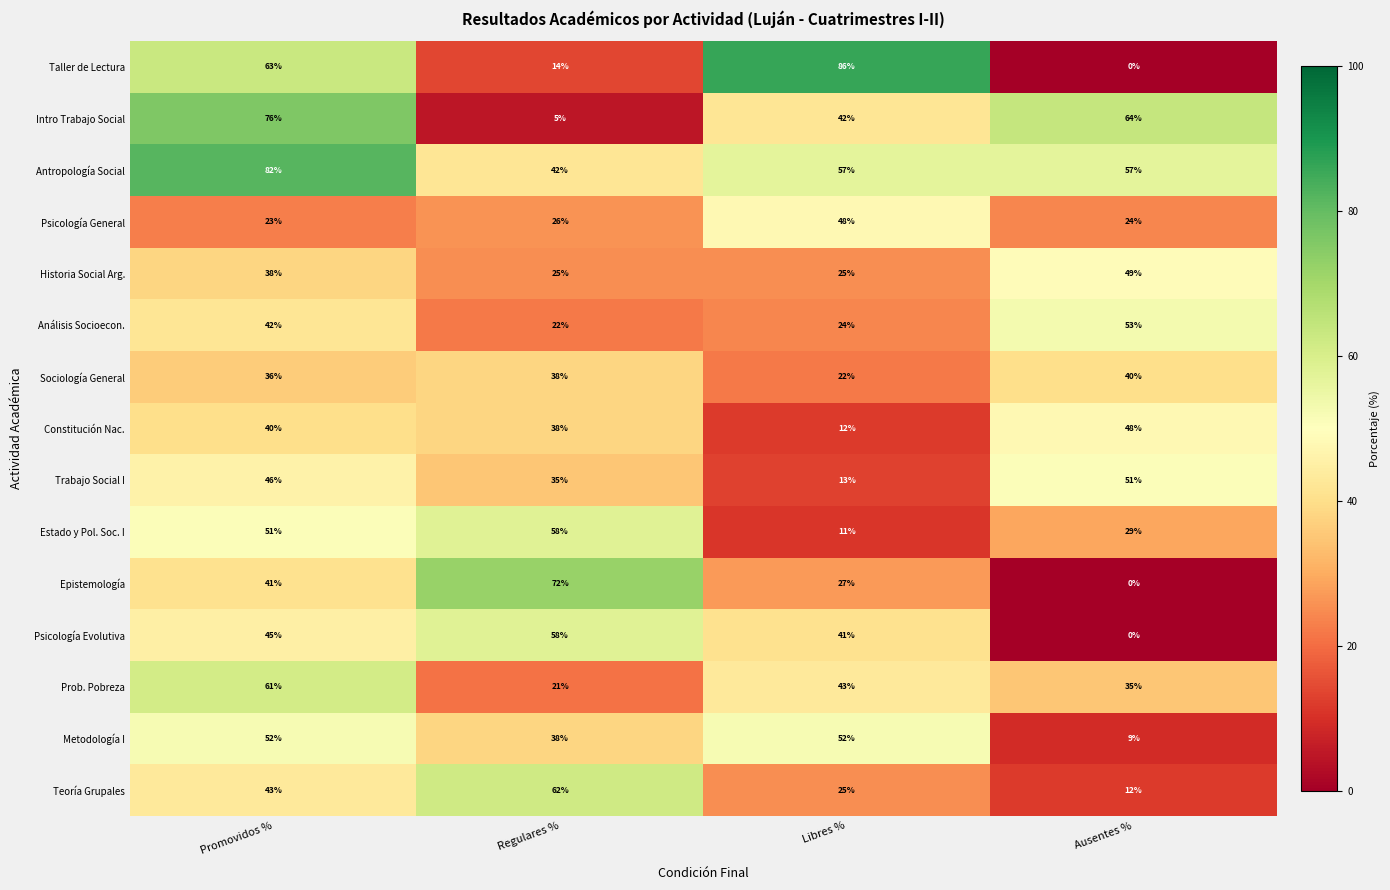

What is the difference between the second highest and minimum values in the Prob. Pobreza series?

22